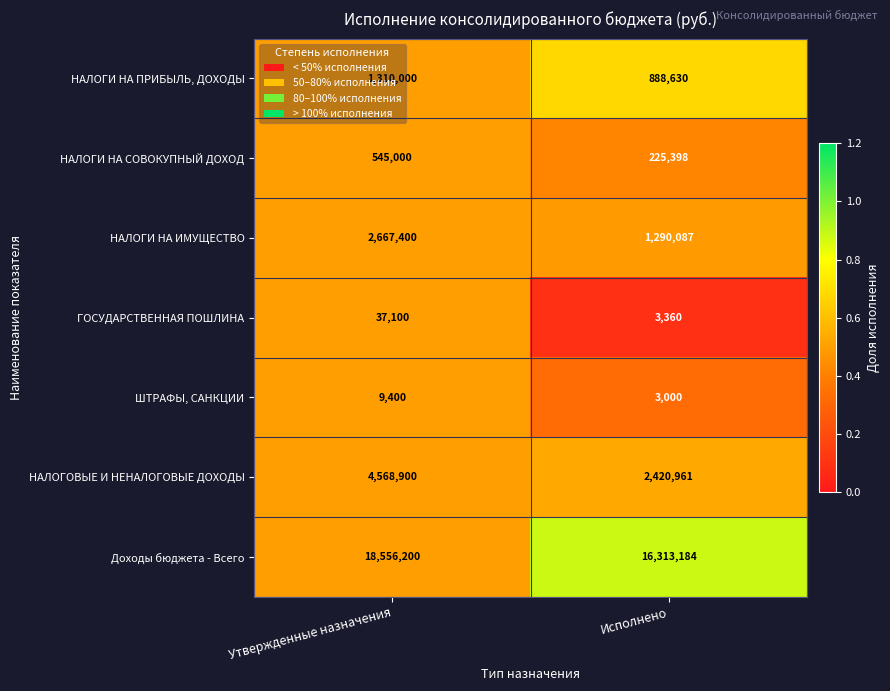

What is the difference between the highest and lowest values at Исполнено?

16310184